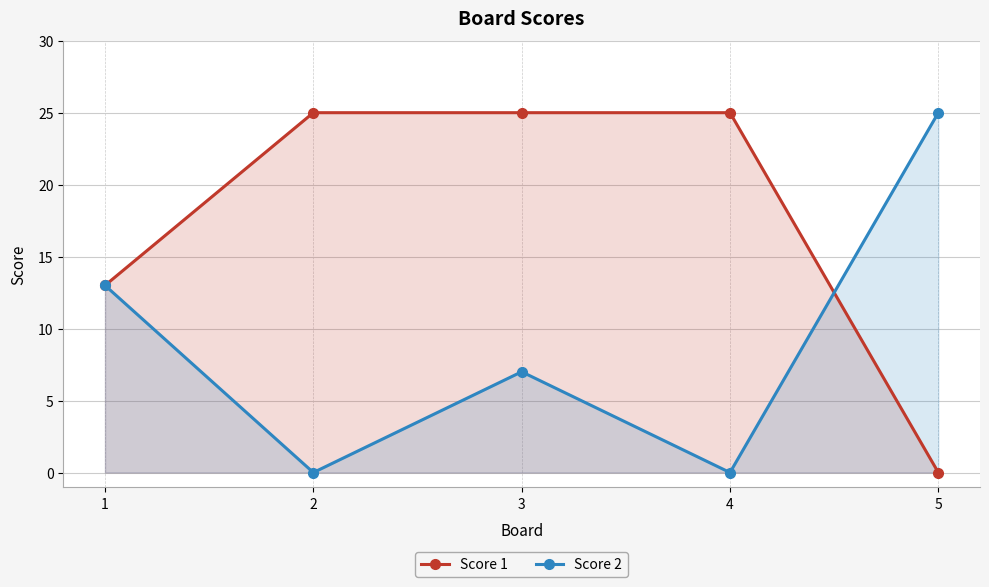

Which series changed the most between 1 and 5?

Score 1